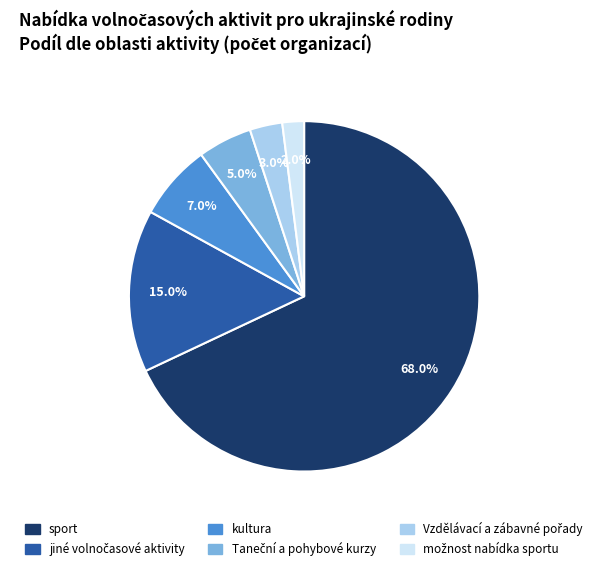

Is the sum of kultura and sport greater than half?

Yes